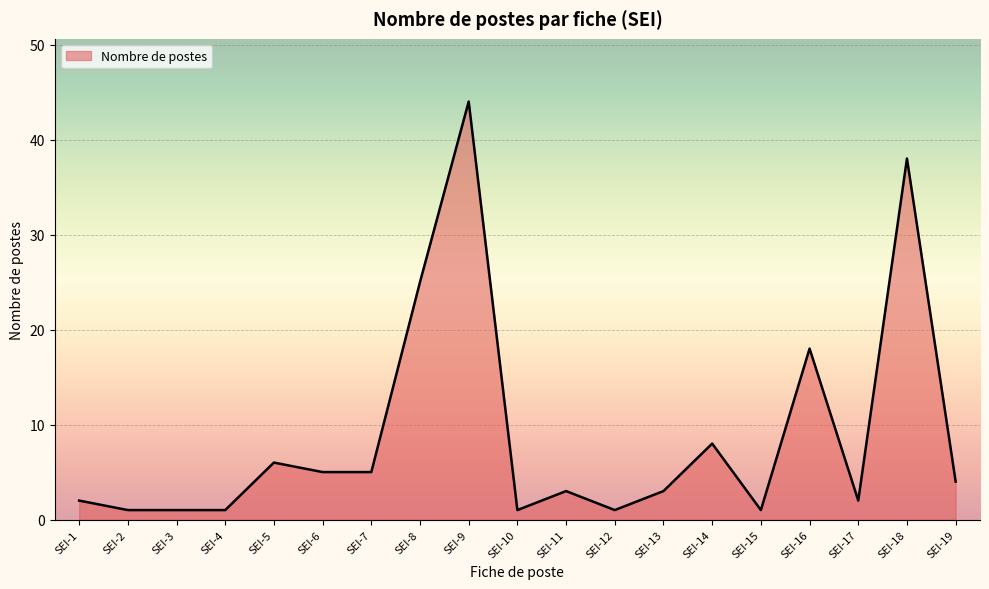

True or false: there are more than 1 points higher than both neighbors.

True